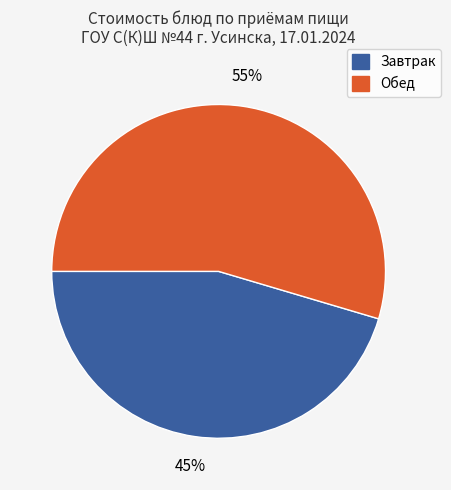

To the nearest percent, what is the average slice percentage?

50%